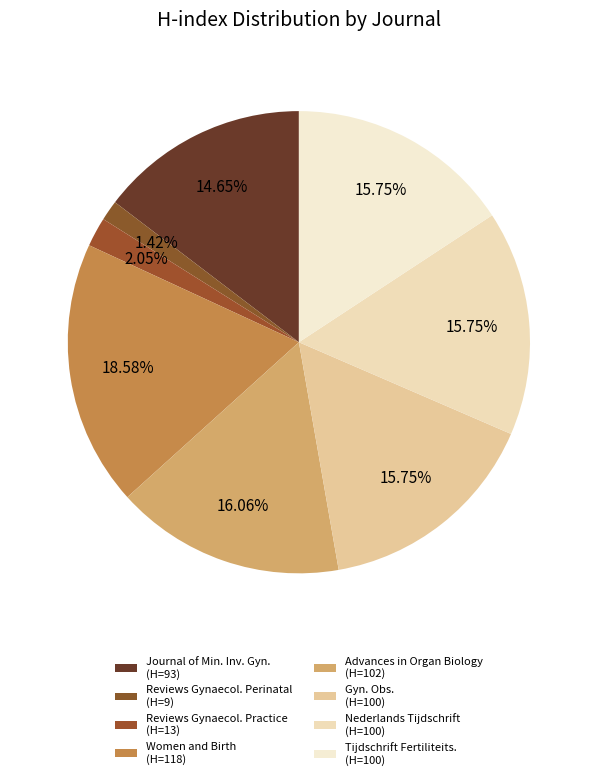

What percentage is NOT represented by Women and Birth (H=118)?

81.4%